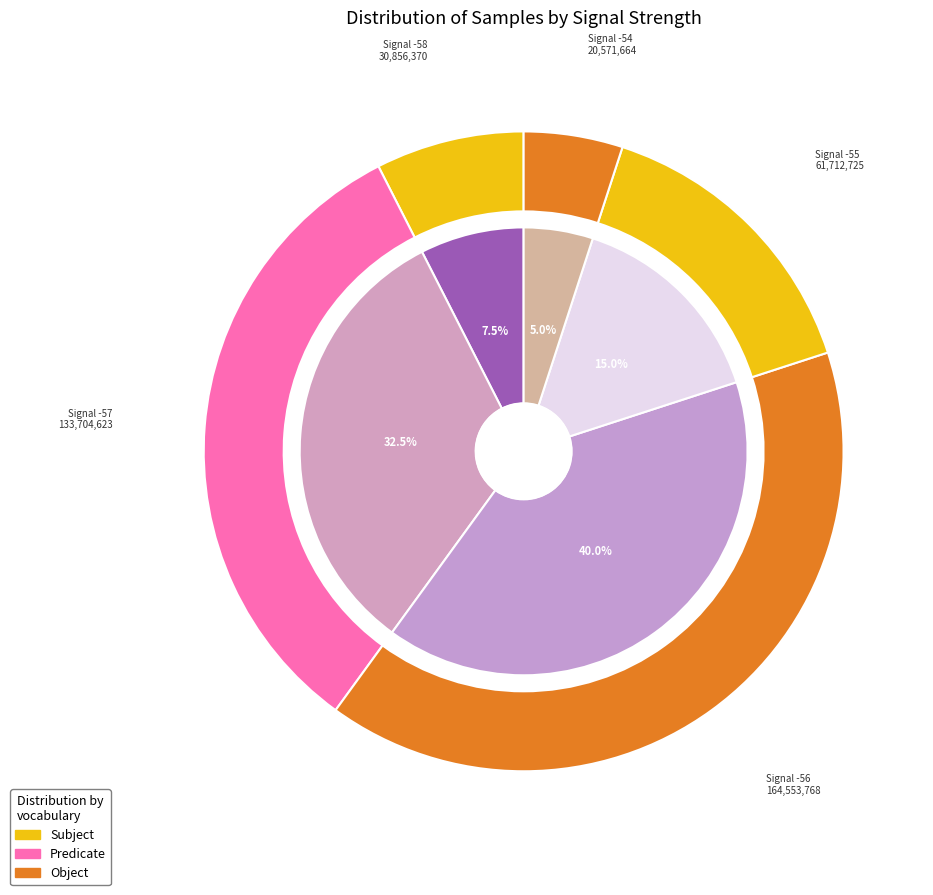

Is there a majority slice in this chart?

No